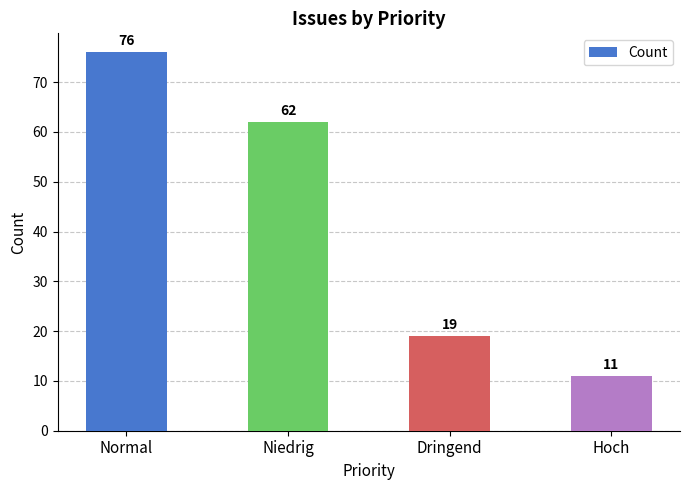

How many values are between 19 and 76?

3